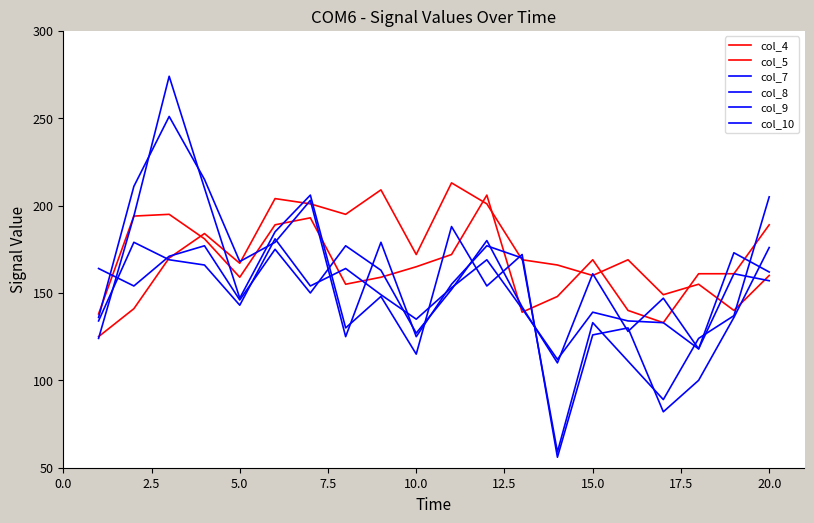

Does the chart display data point markers on the line(s)?

No